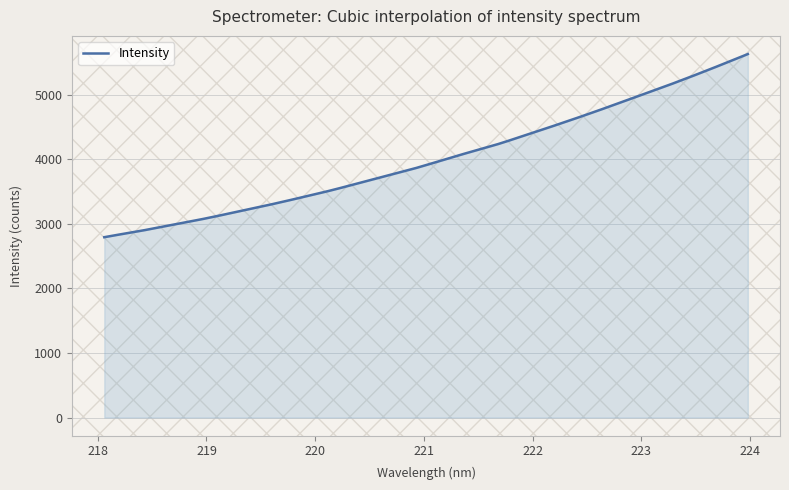

What is the difference between the maximum and minimum values?

2838.3